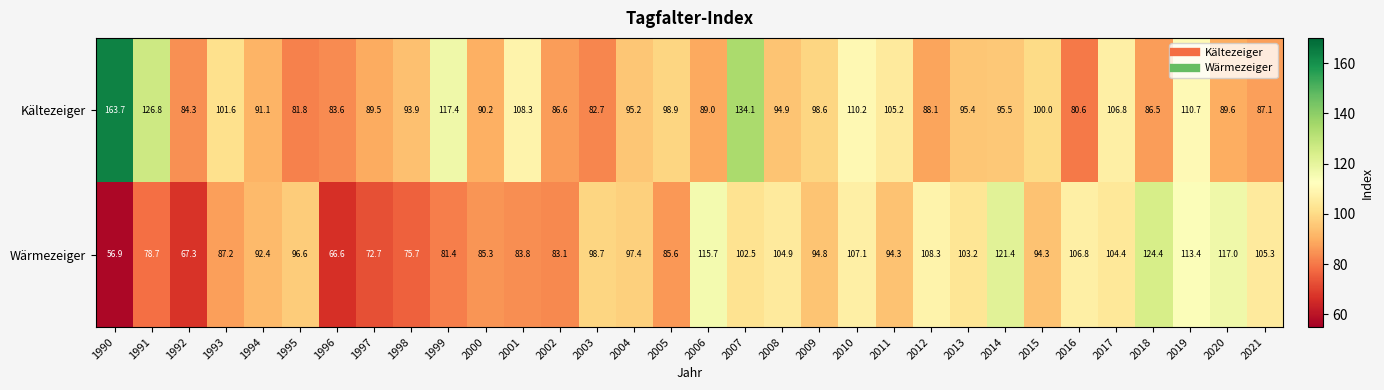

True or false: Kältezeiger has a value of 80.6 at 2016.

True